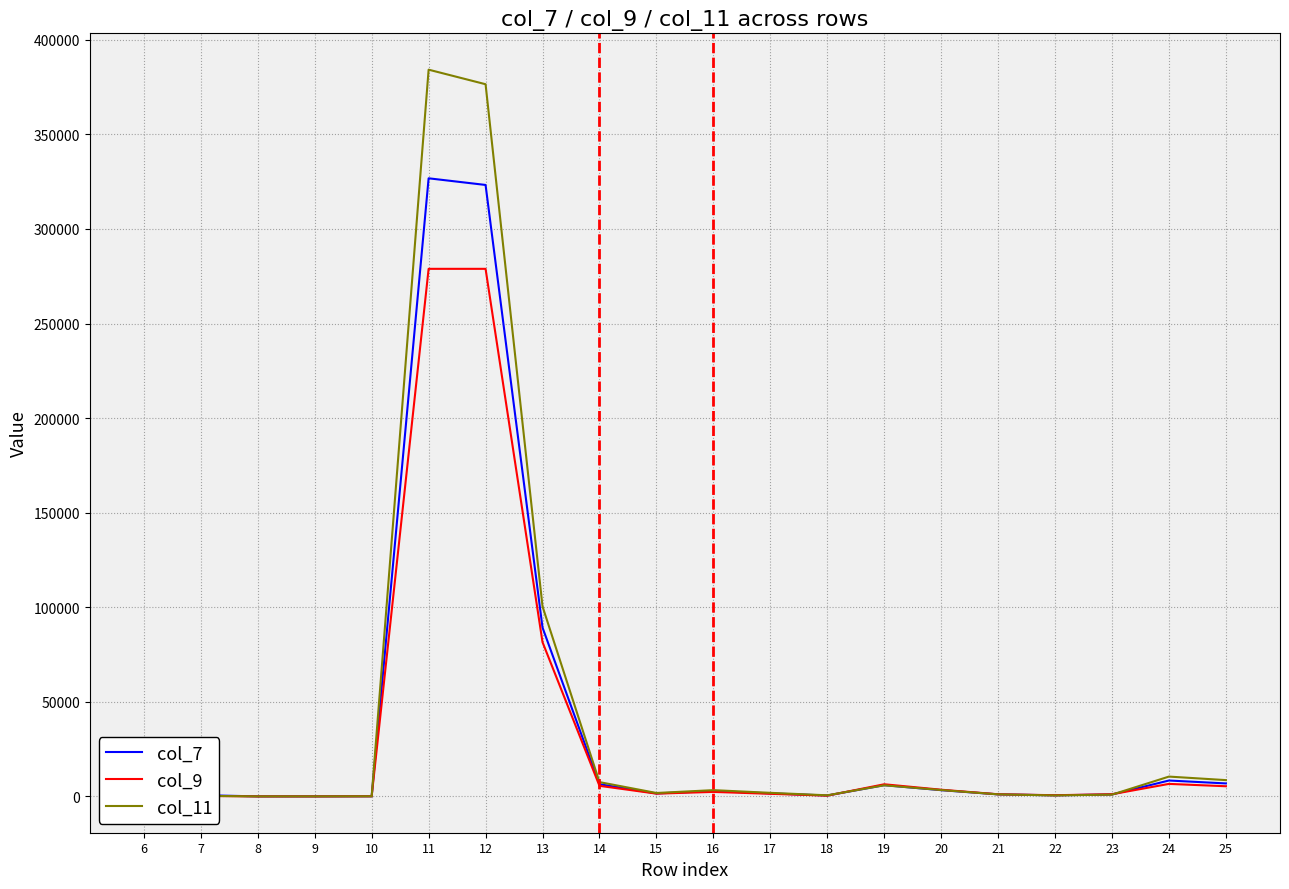

What are all the series names shown in the legend?

col_7, col_9, col_11